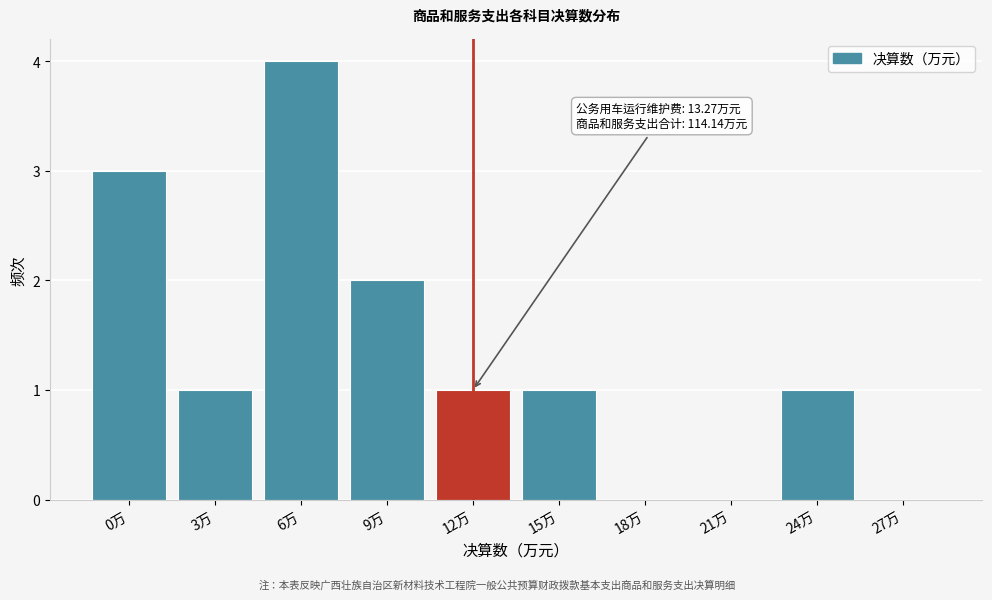

Reading left to right, what are all the values shown in this chart?

0万=3	3万=1	6万=4	9万=2	12万=1	15万=1	18万=0	21万=0	24万=1	27万=0